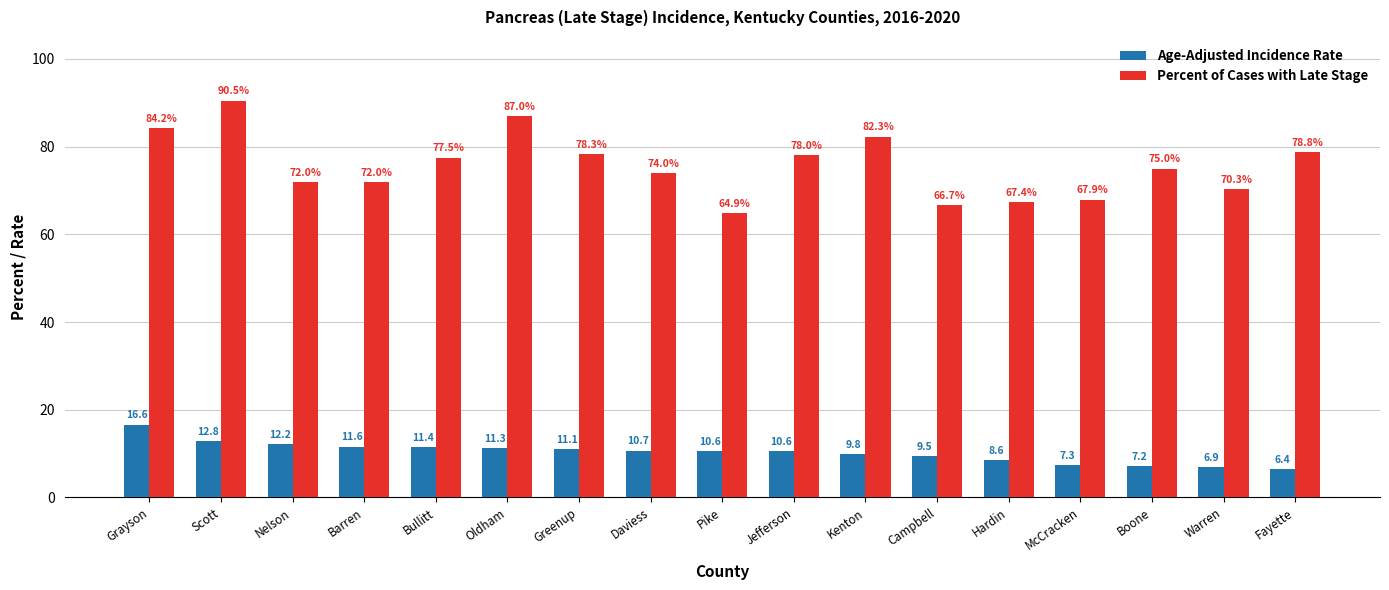

What is the label of the 6th bar from the left?

Oldham